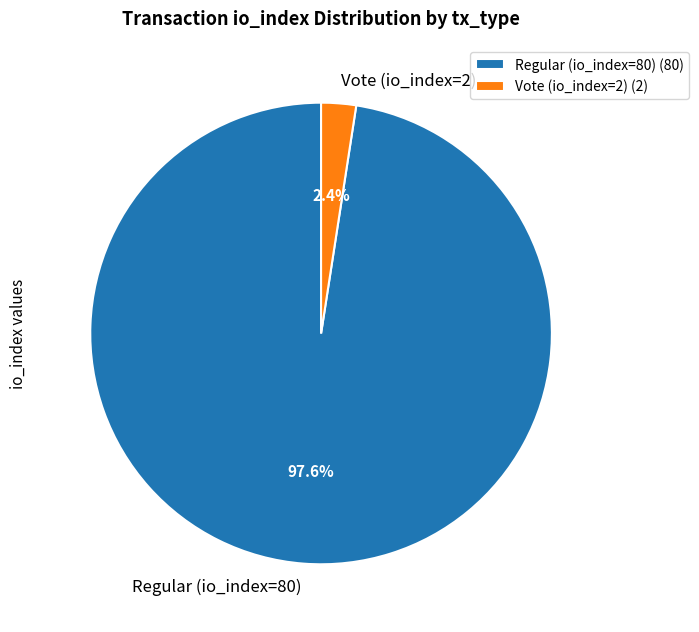

To the nearest percent, what portion does Vote (io_index=2) represent?

2%